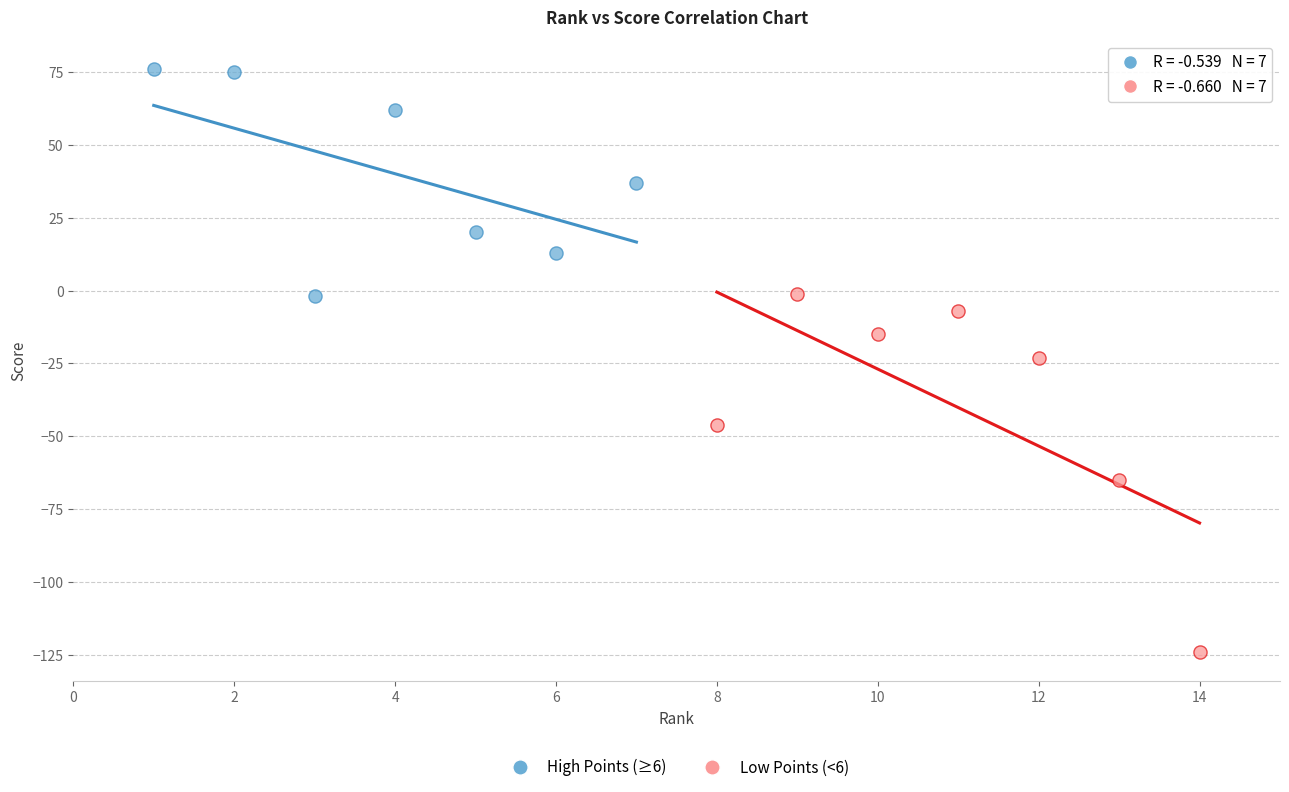

Which series reaches the minimum Y coordinate?

Low Points (<6)